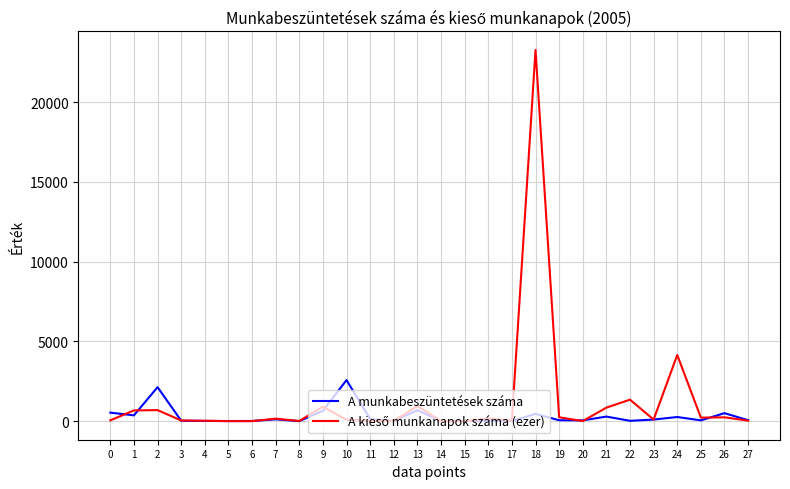

What is the highest value of the A munkabeszüntetések száma series?

2575